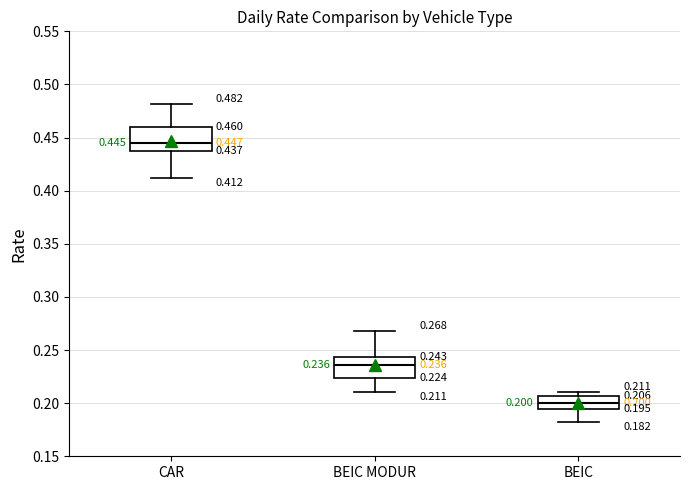

Which box's median line is the highest?

CAR